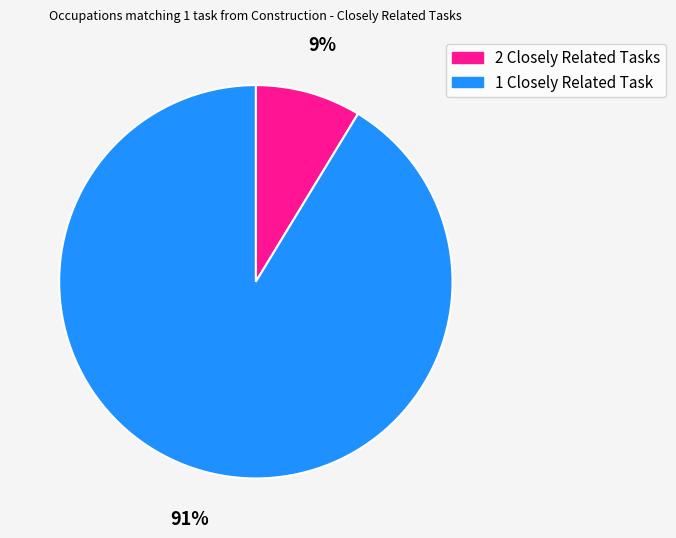

Is there a majority slice in this chart?

Yes